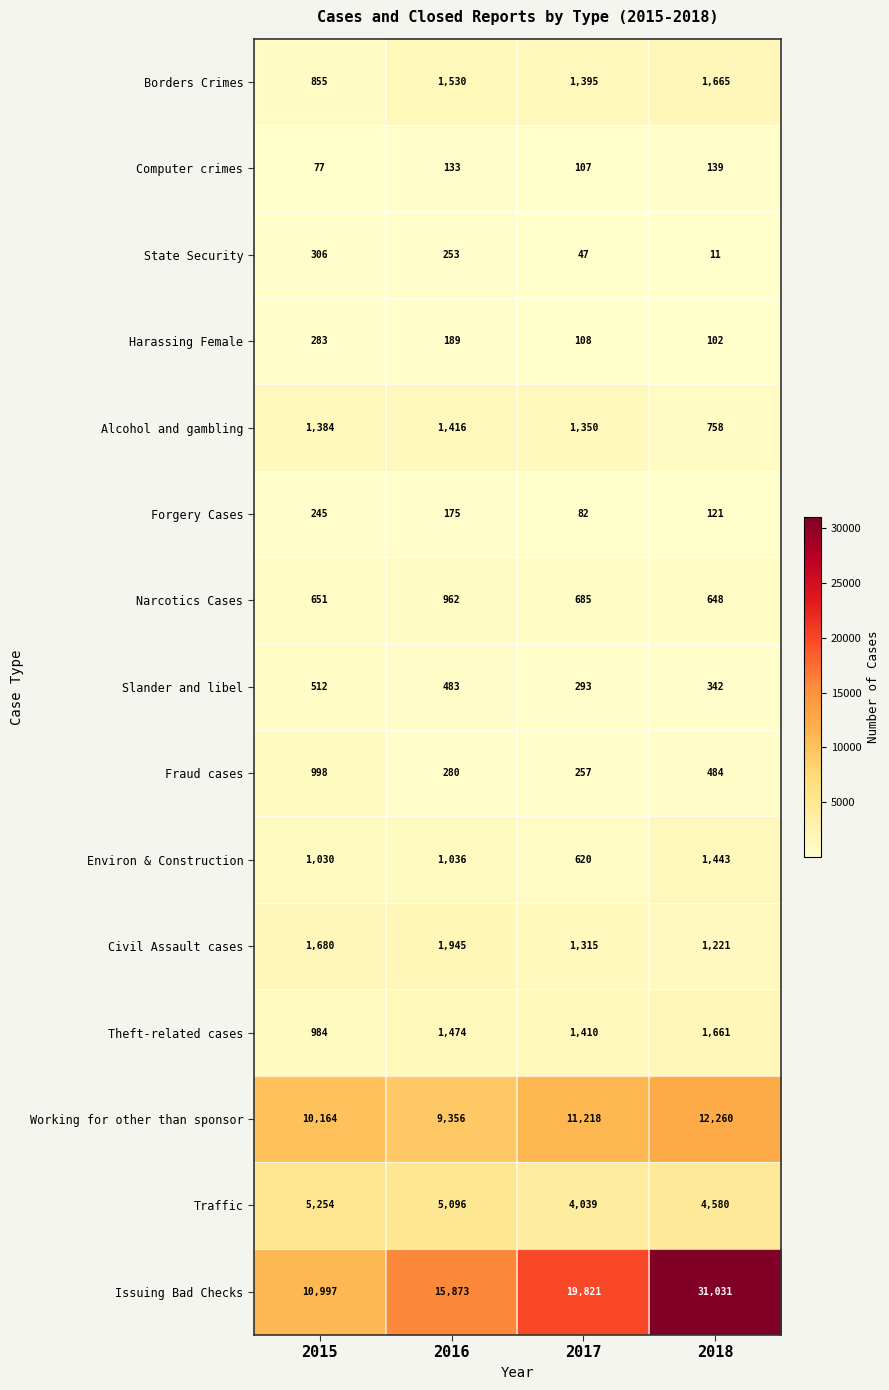

What is the spread (max minus min) of values at 2015?

10920